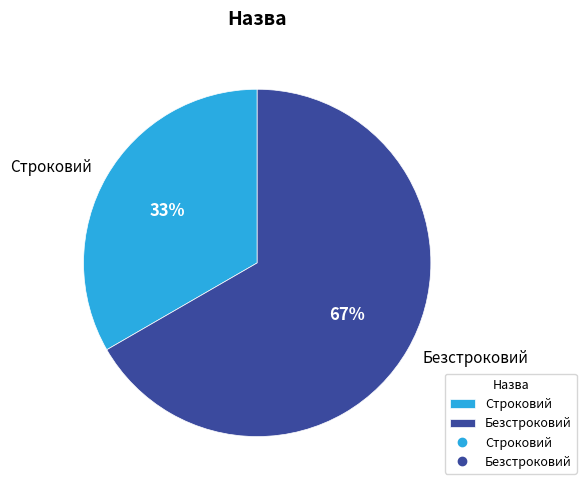

Which slice is the largest?

Безстроковий